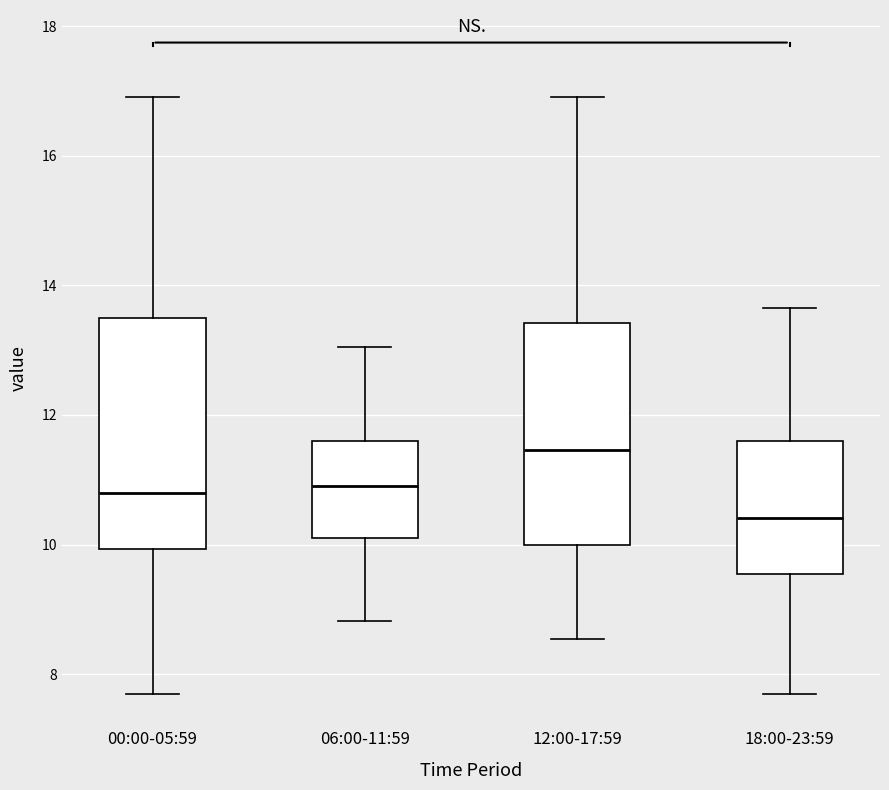

Reading left to right, transcribe this box plot: for each box, give where its median line is, the range the box spans, and where its two whiskers end, as read against the y-axis. The values are not printed on the chart, so give them approximately, as read against the axis.

00:00-05:59: median 10.8, box 10.0 to 13.4, whiskers 7.8 to 17.0
06:00-11:59: median 11.0, box 10.2 to 11.6, whiskers 8.8 to 13.0
12:00-17:59: median 11.4, box 10.0 to 13.4, whiskers 8.6 to 17.0
18:00-23:59: median 10.4, box 9.6 to 11.6, whiskers 7.8 to 13.6